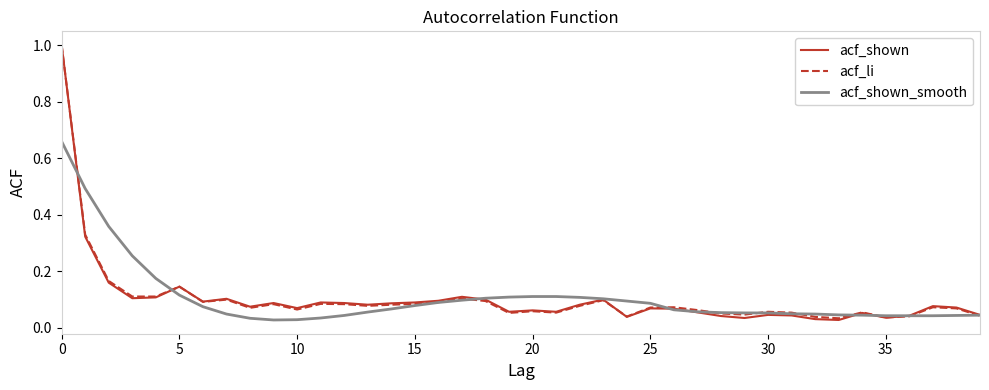

What is the greatest value displayed?

1.0